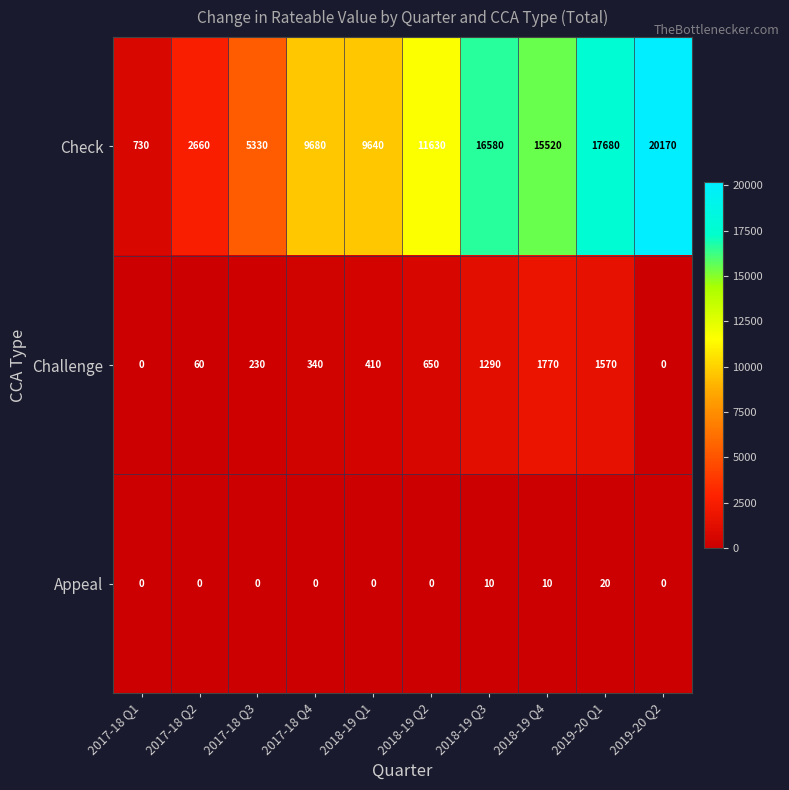

What is the difference between the Check values at 2018-19 Q1 and 2019-20 Q1?

8040